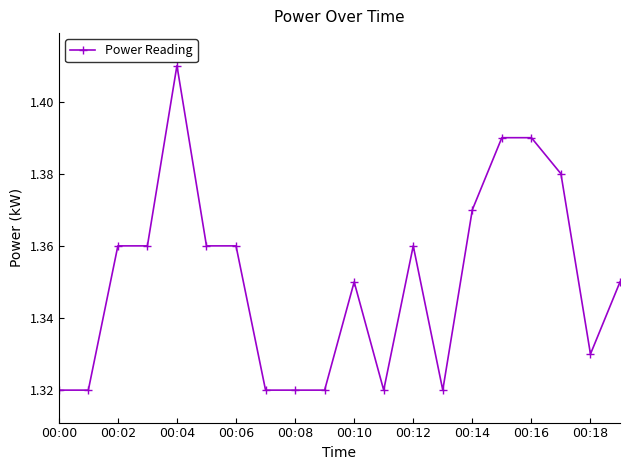

What is the sum of all values?

27.0